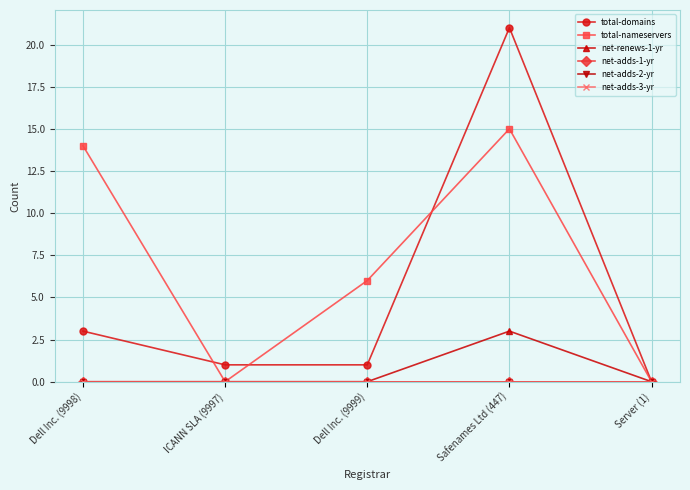

In total-domains, how many points are higher than both neighbors (excluding endpoints)?

1